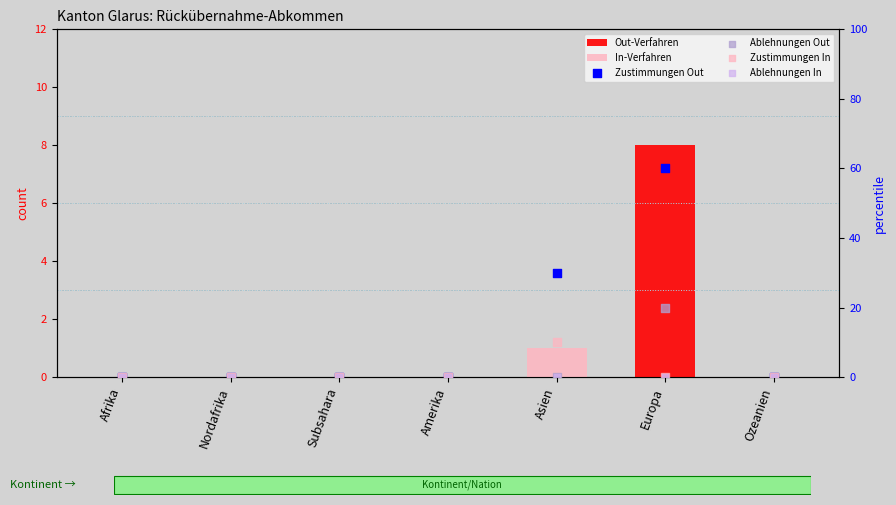

Which series contains the highest Y value?

Zustimmungen Out